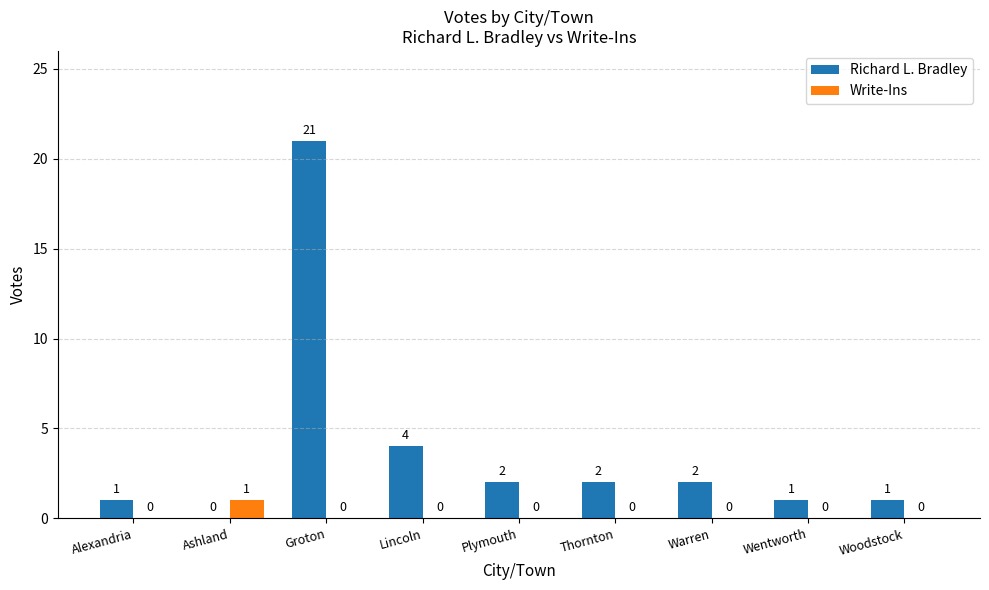

How many Write-Ins values are between 0 and 1?

9